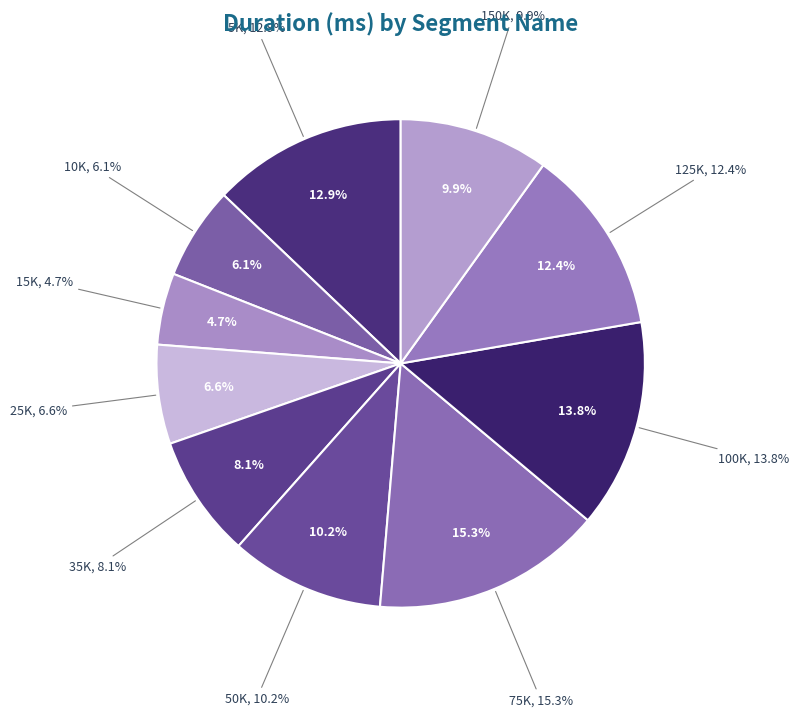

Does any single category account for the majority?

No